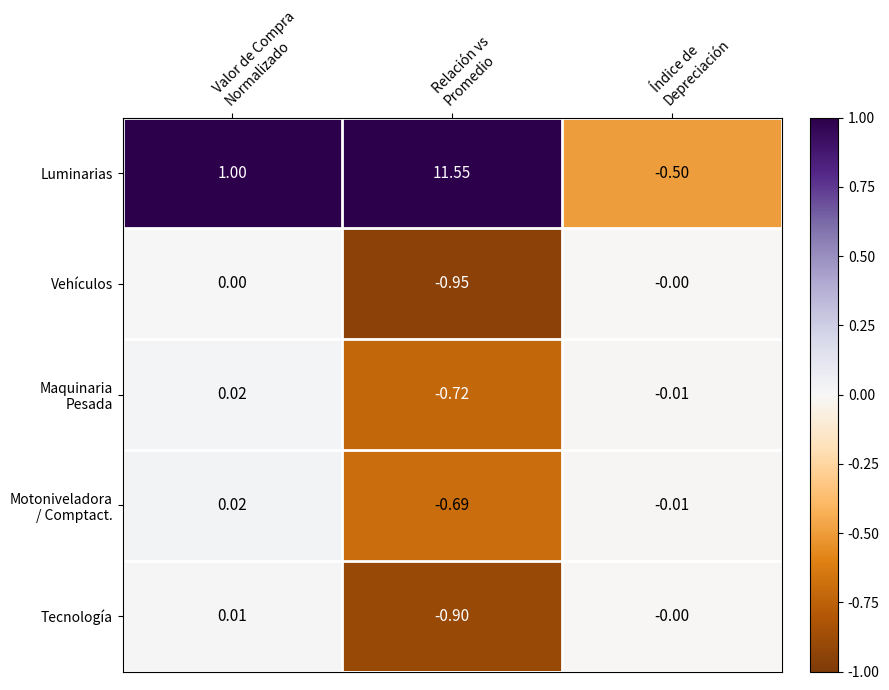

Which series has the widest spread of values?

Luminarias